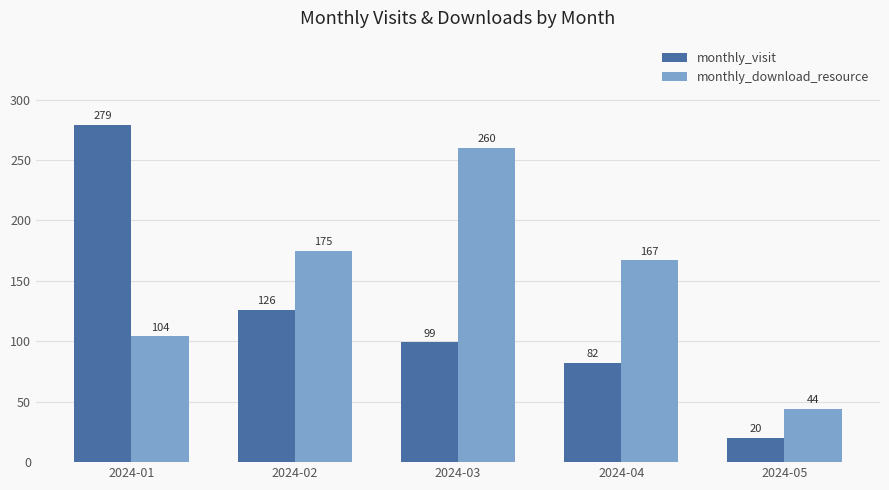

What is the difference between the highest and lowest values at 2024-03?

161